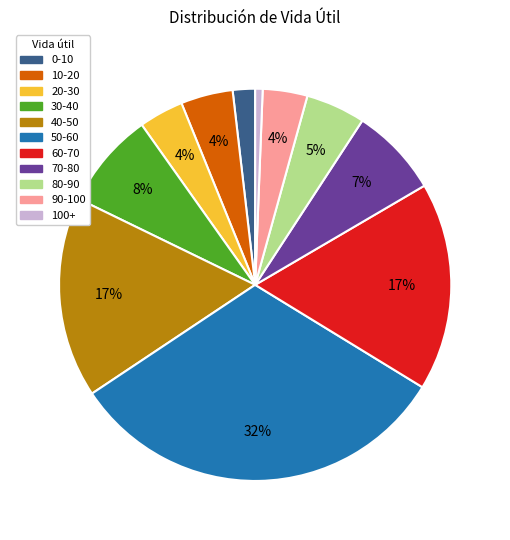

Is there a majority slice in this chart?

No